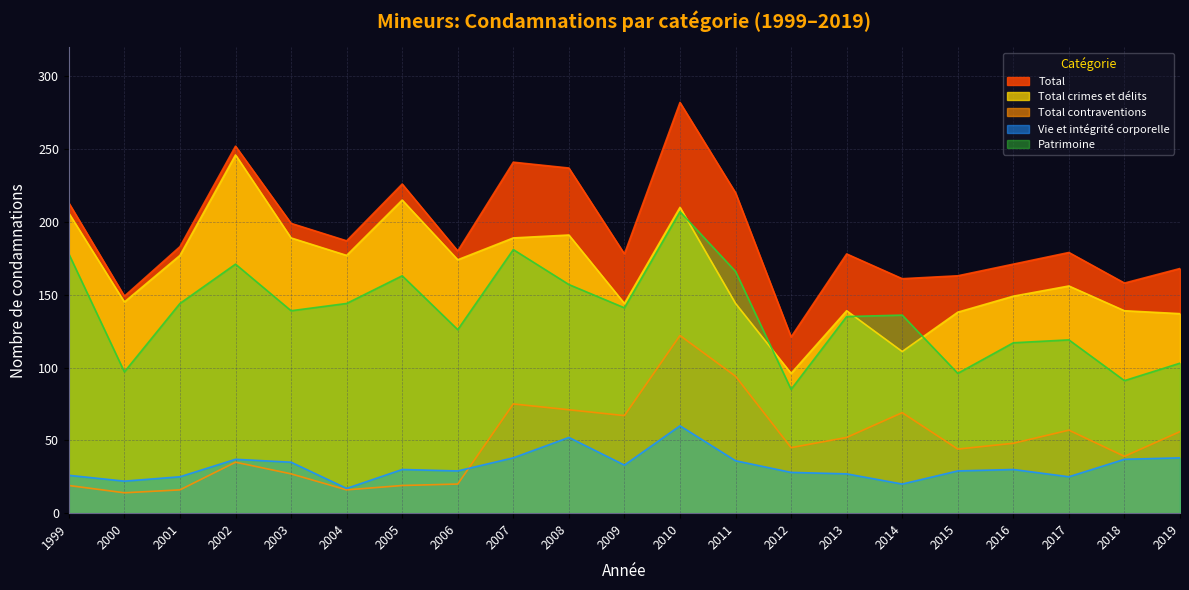

What is the value of the Vie et intégrité corporelle point at the 10th from the left?

52